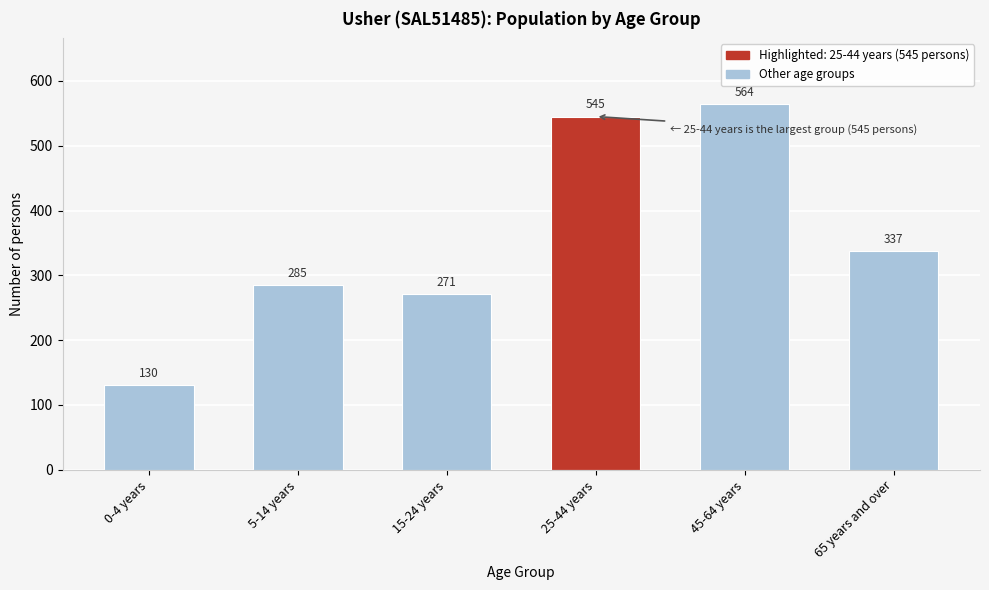

Reading left to right, list all the values displayed in this chart.

0-4 years=130	5-14 years=285	15-24 years=271	25-44 years=545	45-64 years=564	65 years and over=337